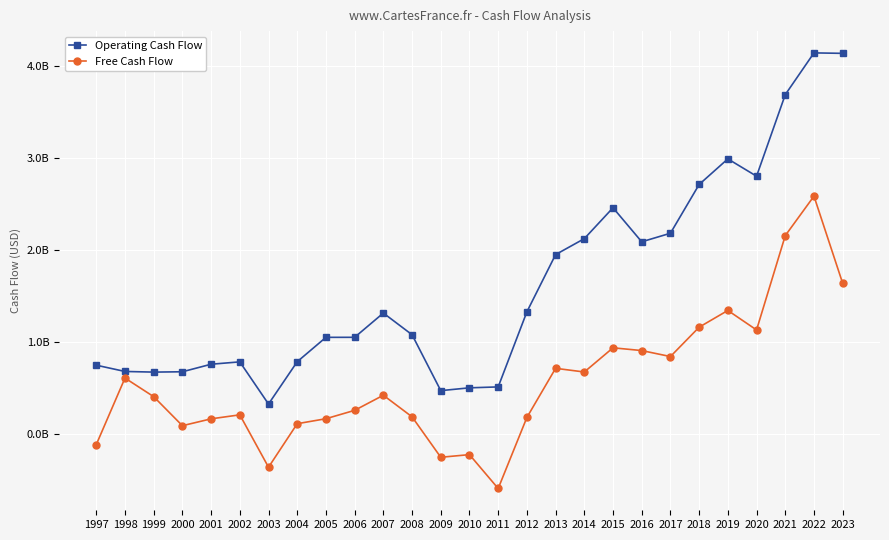

Is the value of Operating Cash Flow at 2021 greater than the value of Free Cash Flow at 2010?

Yes